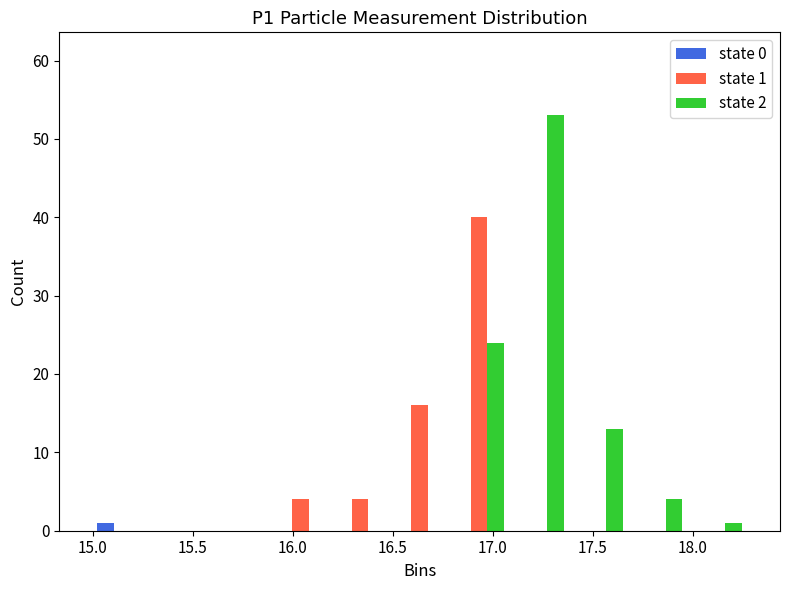

In the state 1 series, which range on the x-axis has the tallest bar?

16.80 to 17.10